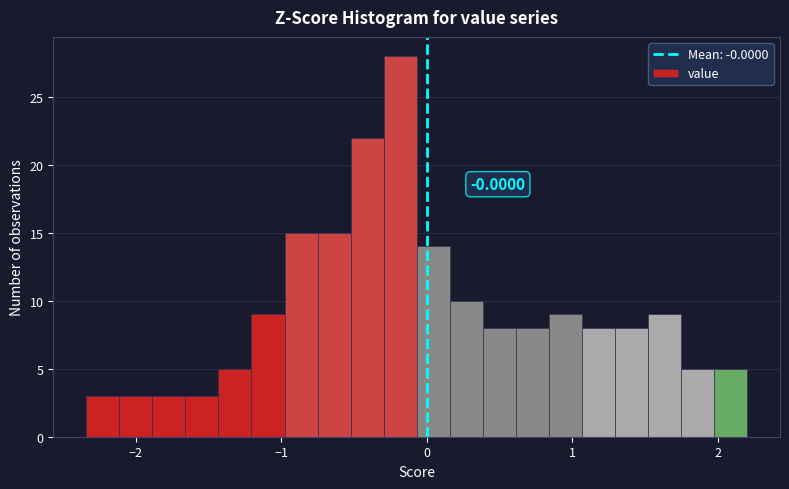

Around what value on the x-axis is the tallest bar? Give the approximate position of its centre, as read against the axis.

-0.2